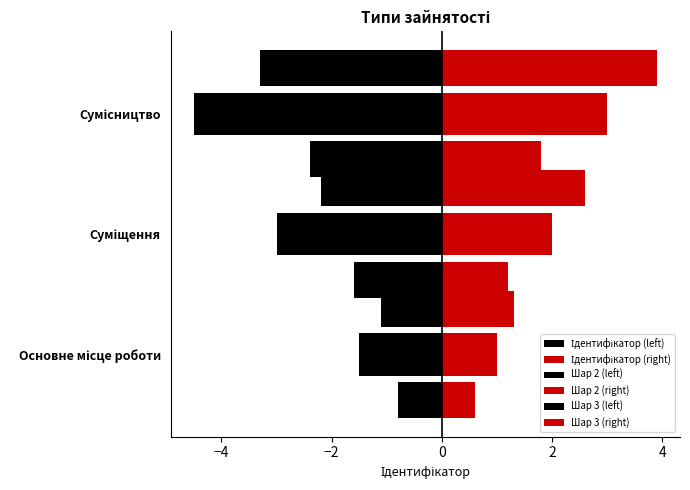

Count the number of data series in this chart.

6